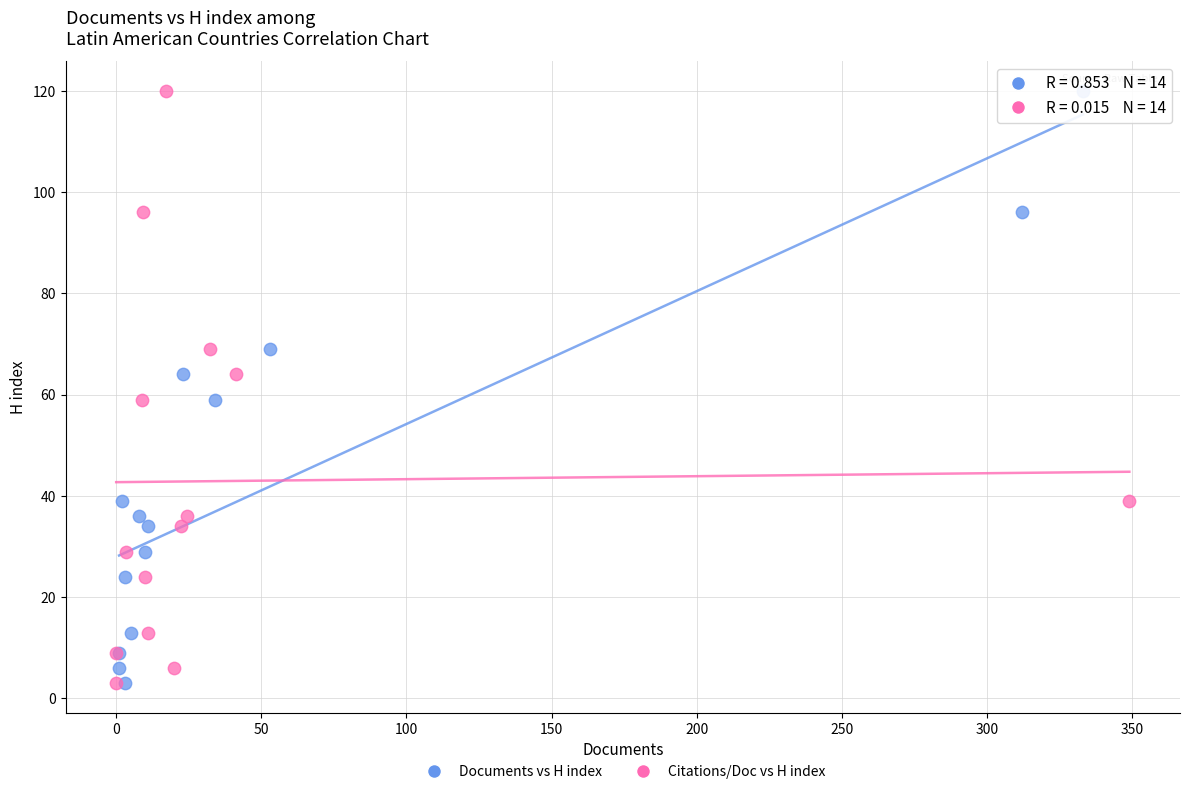

What are all the series names shown in the legend?

Documents vs H index, Citations/Doc vs H index